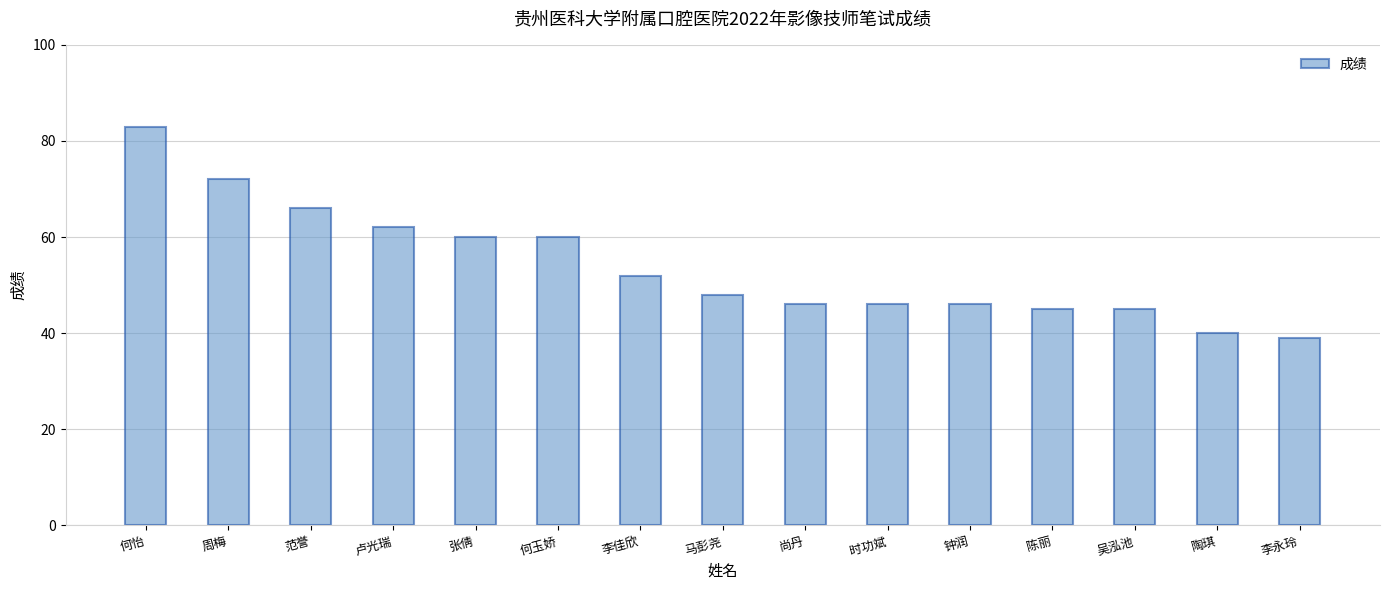

What is the value of the 9th bar from the left?

46